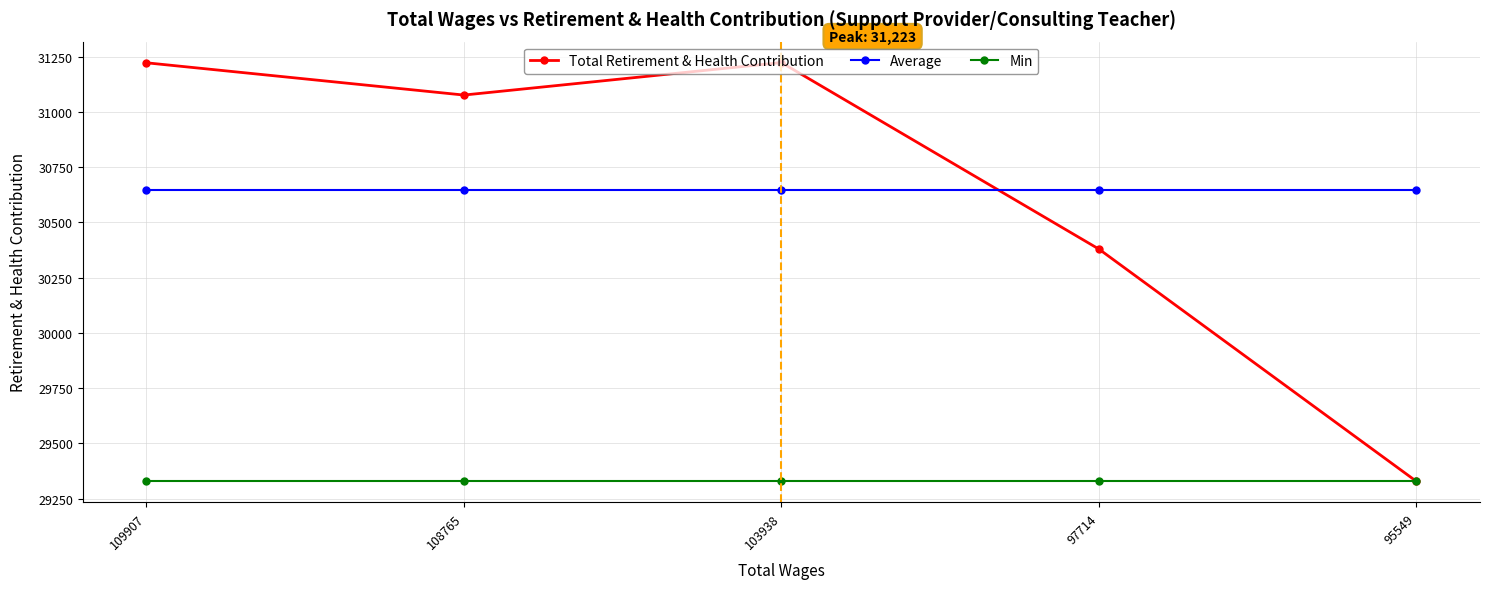

What are all the series names shown in the legend?

Total Retirement & Health Contribution, Average, Min